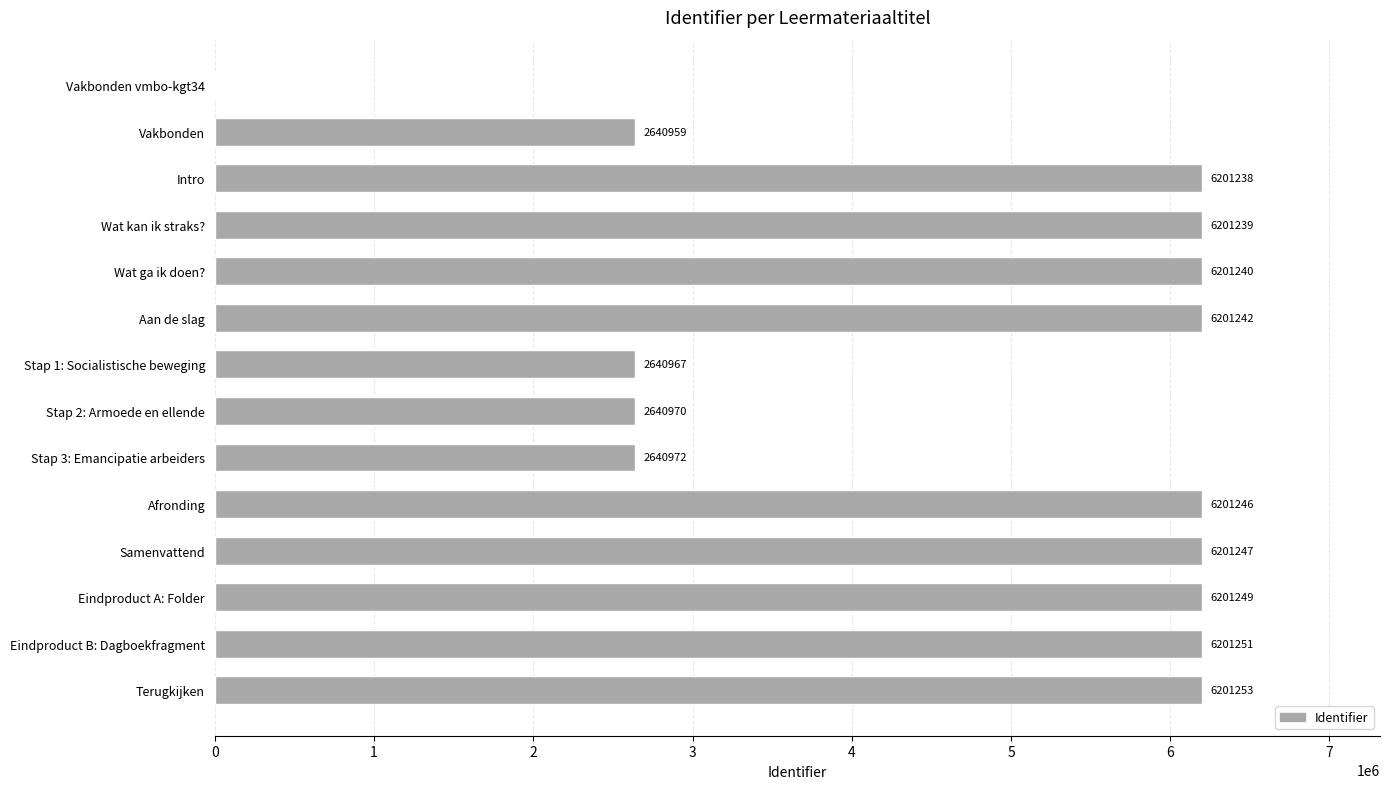

What is the sum of all values?

66375073